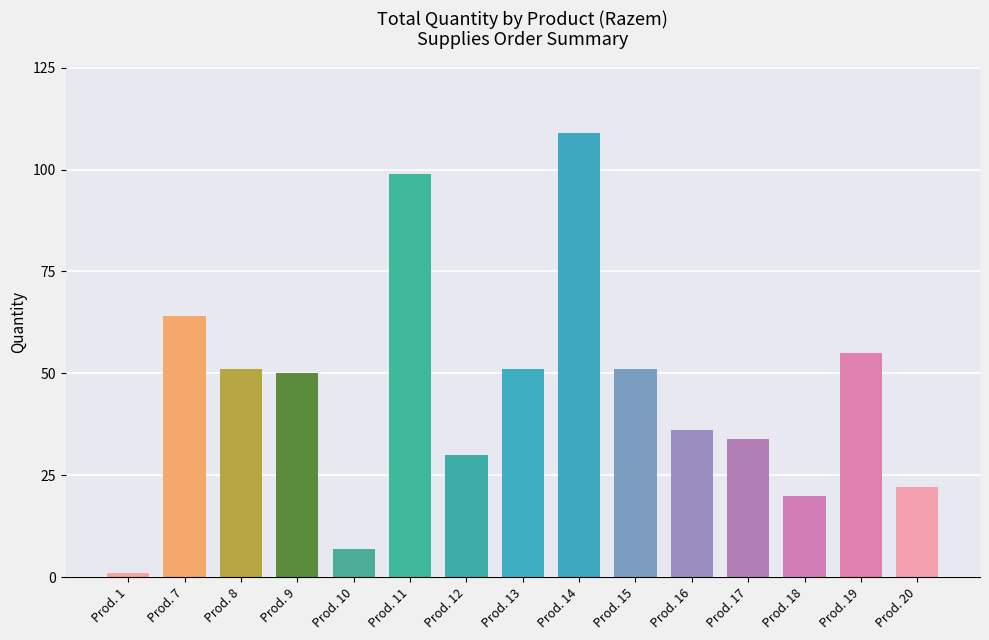

At which category does the chart reach its peak across all series?

Prod. 14